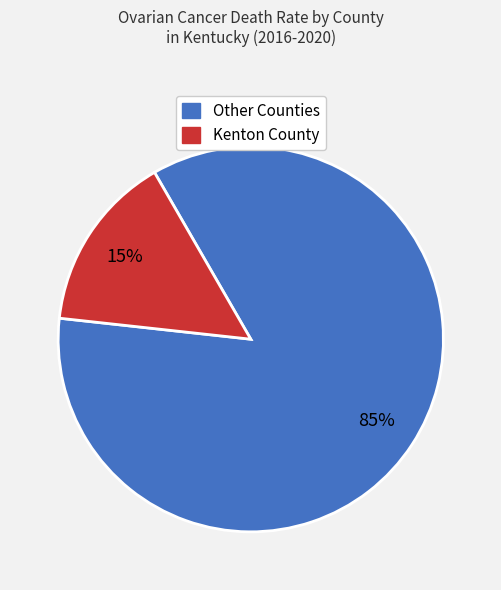

How many slices are in this pie chart?

2